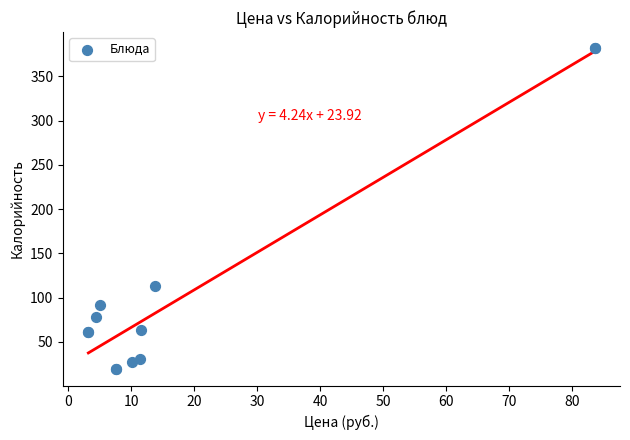

What Y value in the scatter plot is closest to 200?

112.8